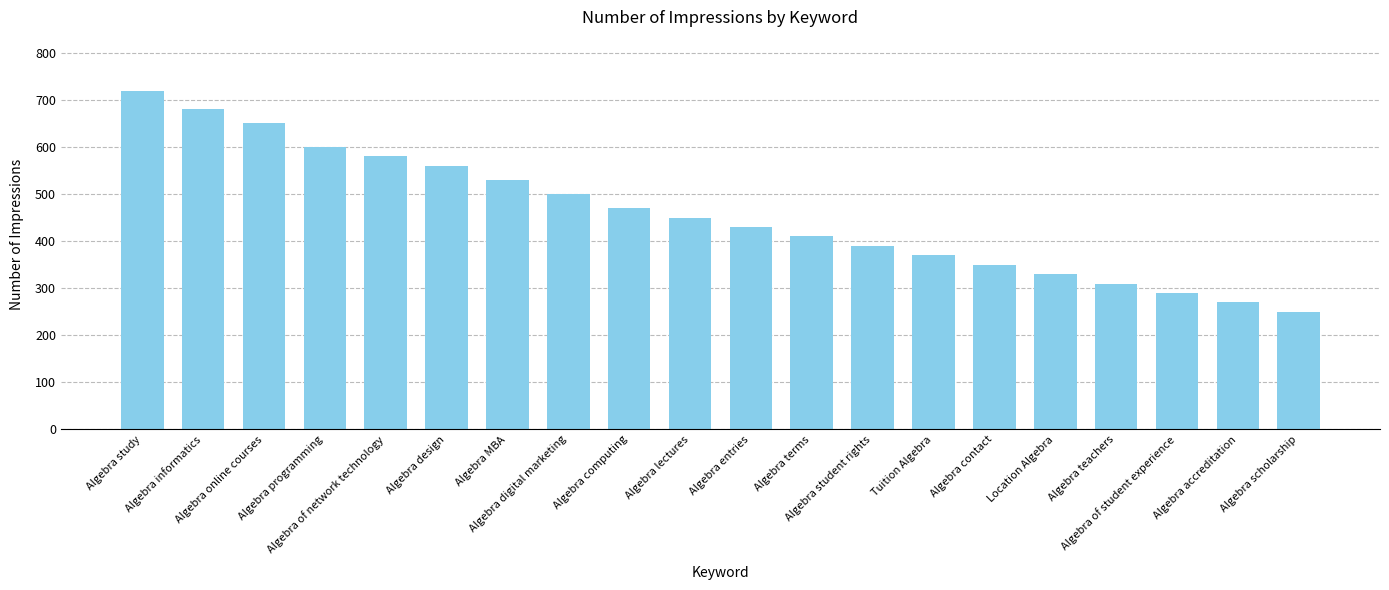

What is the sum of all values?

9140